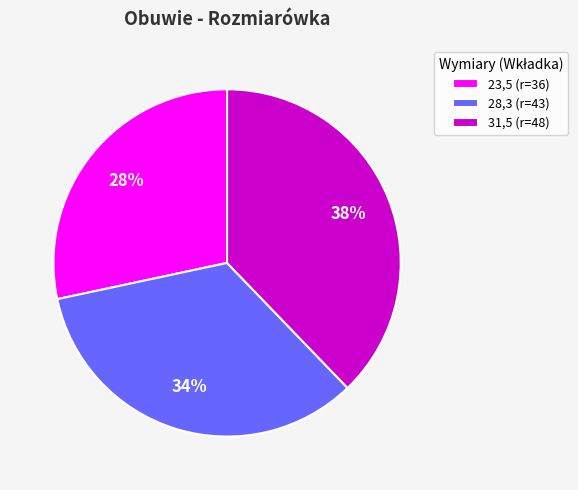

To the nearest percent, what portion does 31,5 represent?

38%